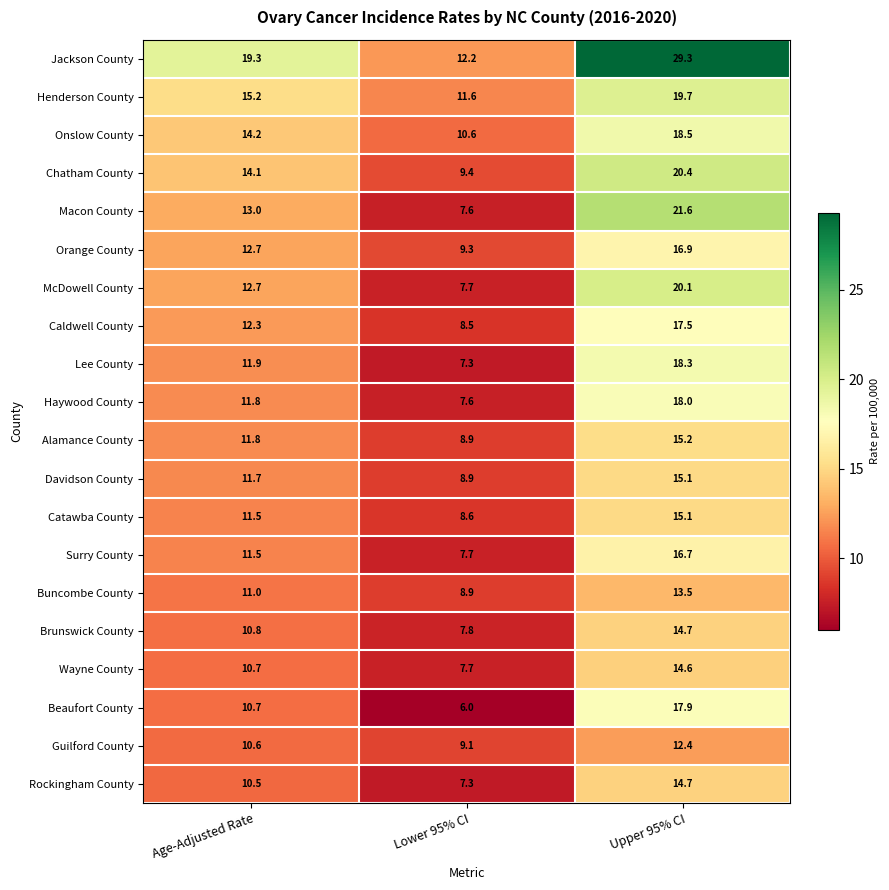

Rank the categories by Haywood County value from lowest to highest.

Lower 95% CI, Age-Adjusted Rate, Upper 95% CI